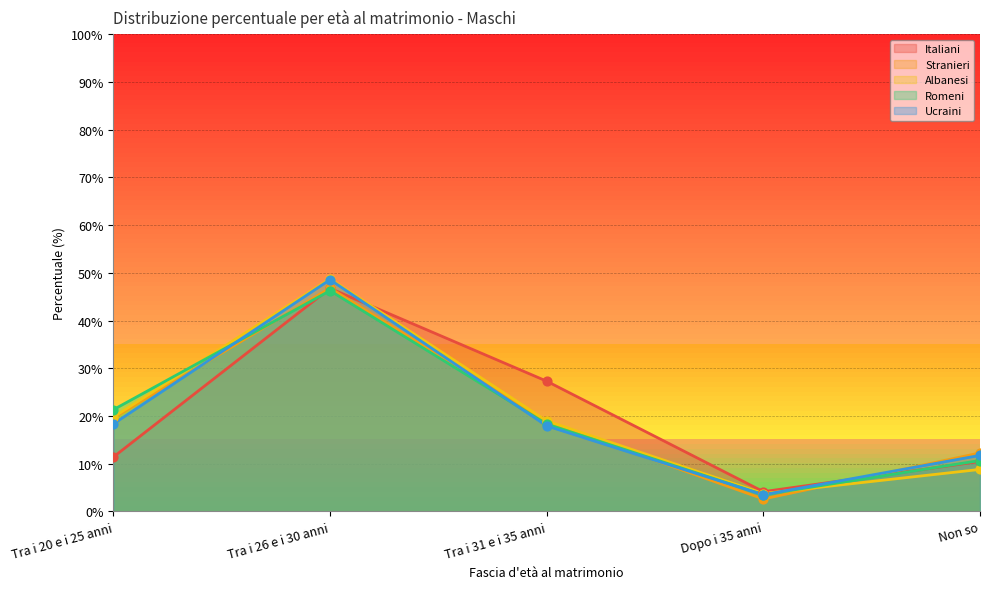

Which series has the largest Y range (max minus min)?

Ucraini